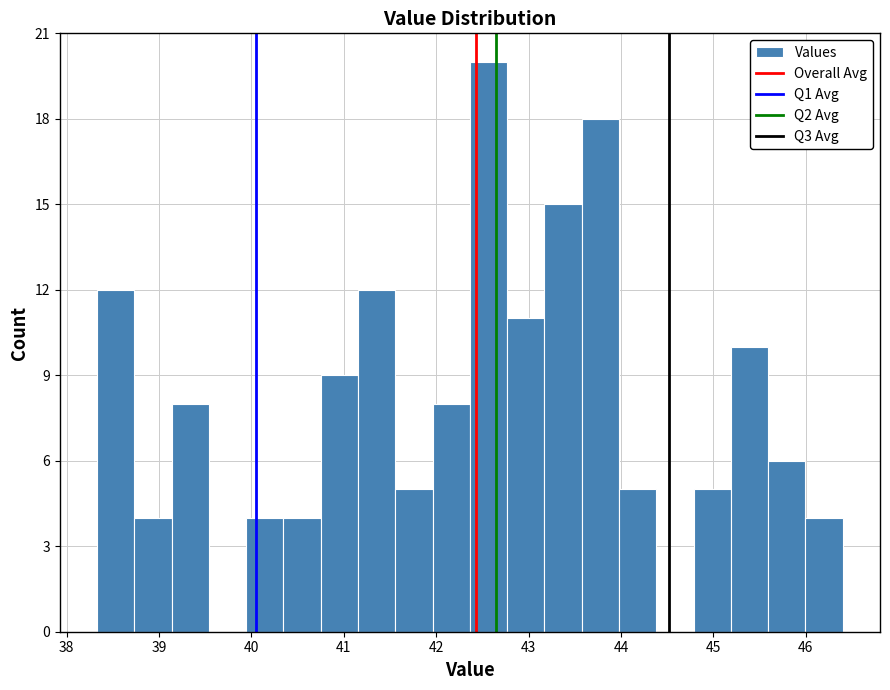

Which range on the x-axis has the tallest bar?

42.4 to 42.8